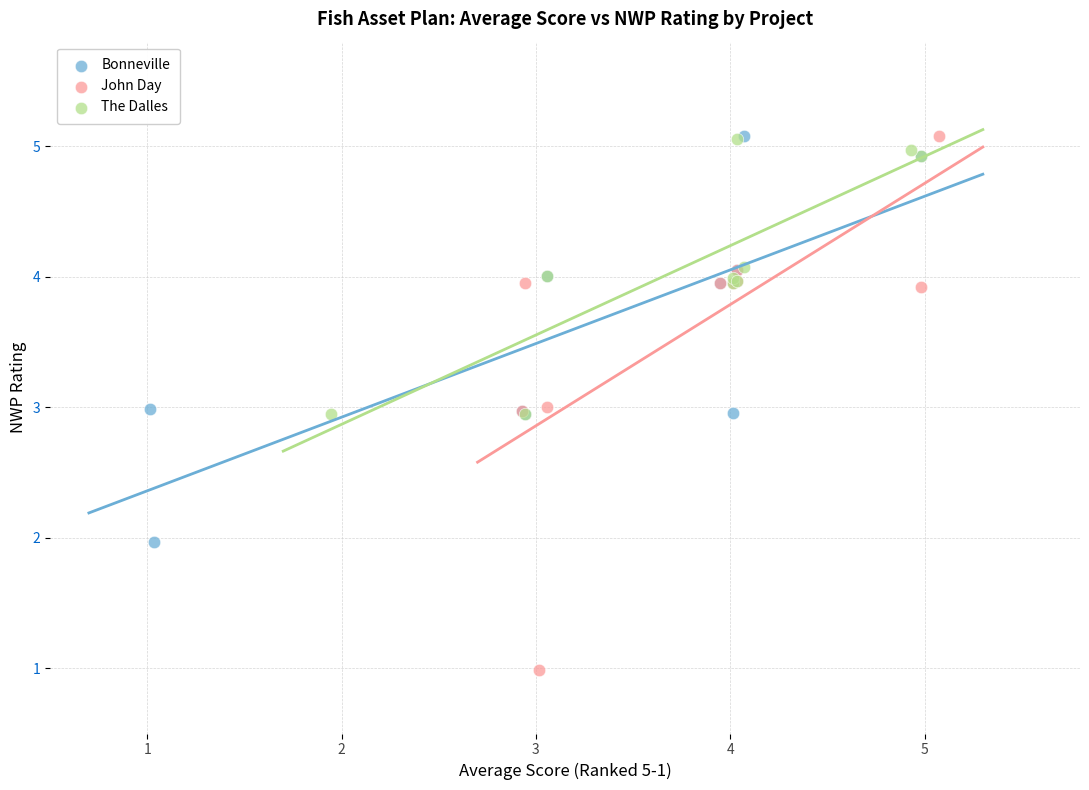

Which series reaches the minimum Y coordinate?

John Day